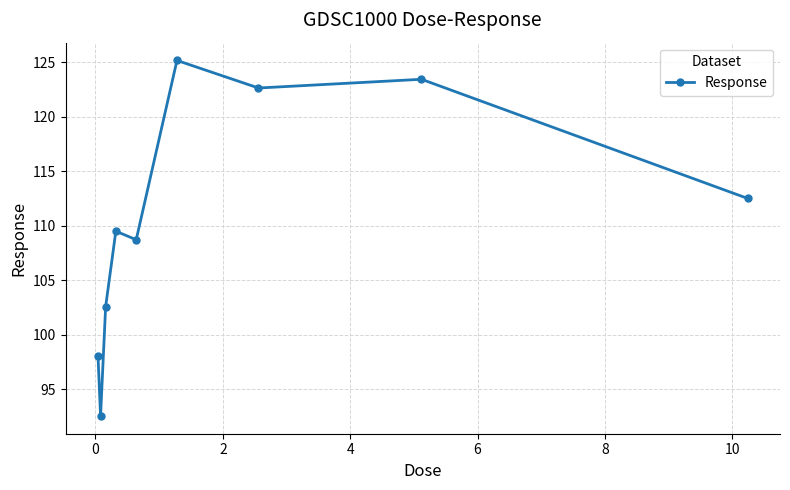

How many lines are shown in the chart?

1